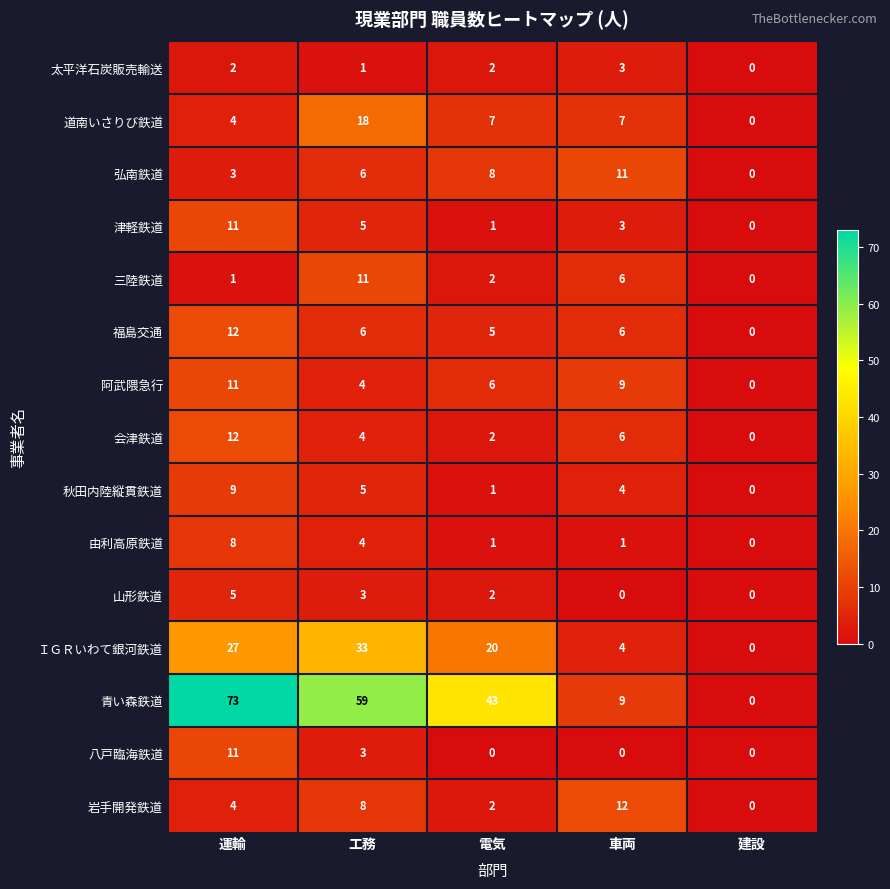

Rank the categories by ＩＧＲいわて銀河鉄道 value from lowest to highest.

建設, 車両, 電気, 運輸, 工務